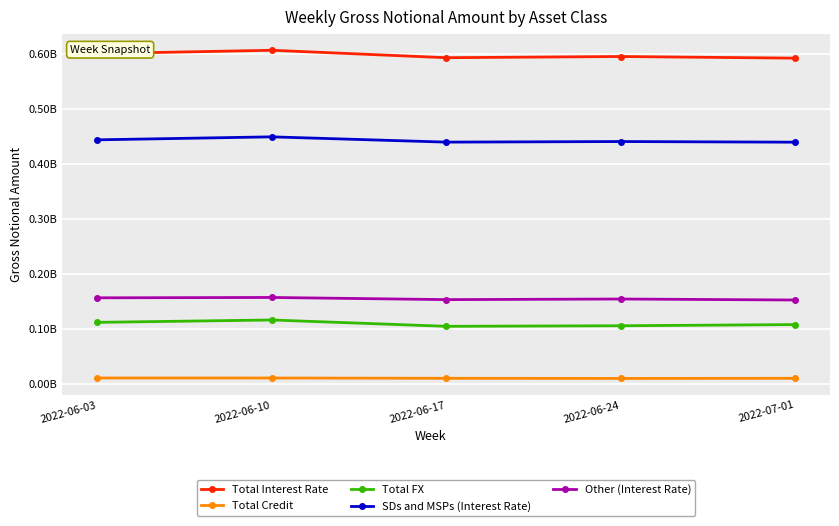

Does the chart have visible grid lines?

Yes